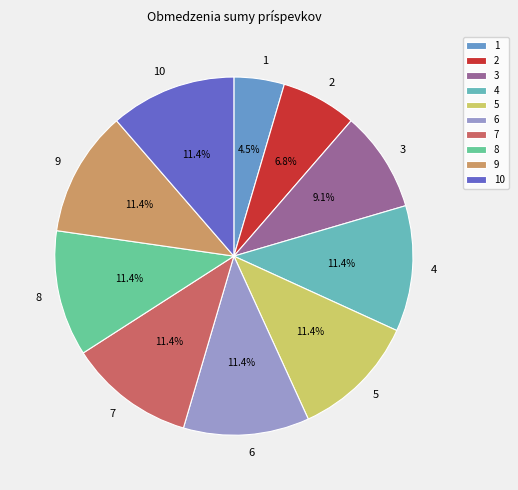

Between 9 and 3, which is larger?

9